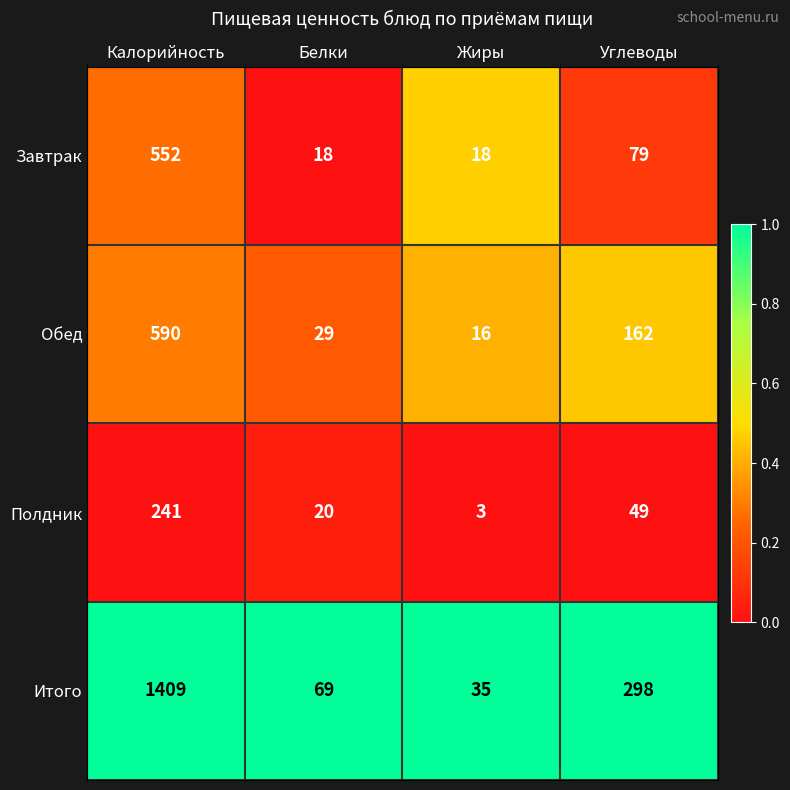

Which series has the largest total across all categories?

Итого